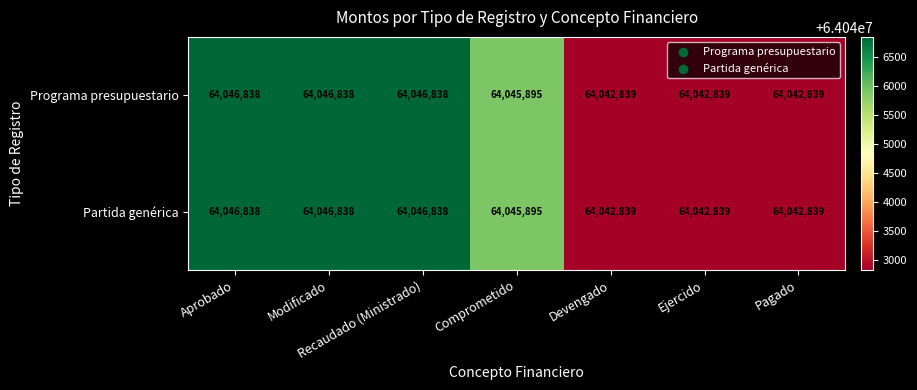

The Programa presupuestario series shows 64046838 at Recaudado (Ministrado). True or false?

True